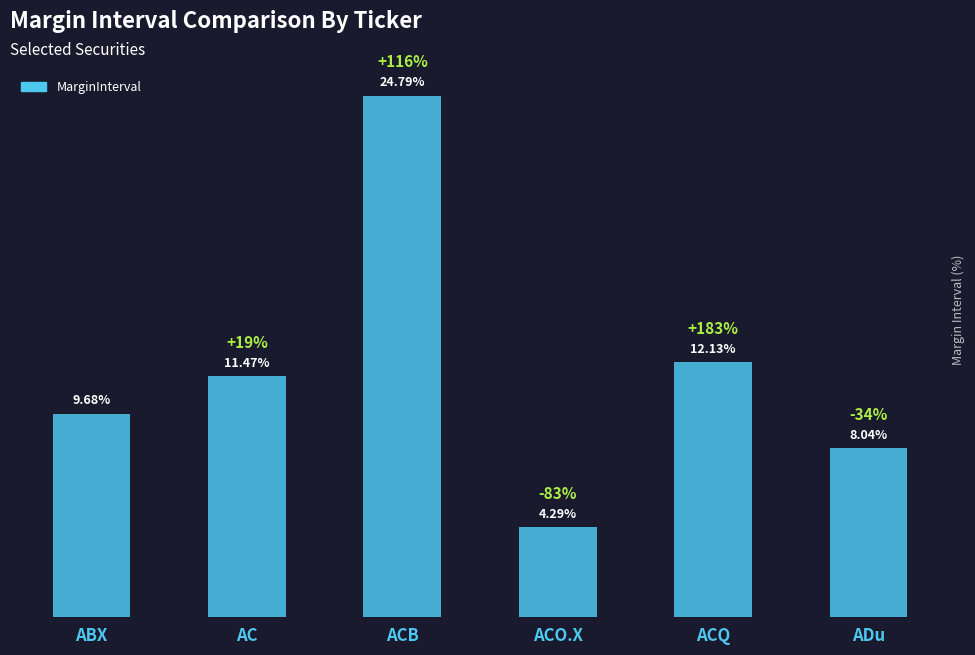

Rank the categories by value from highest to lowest.

ACB, ACQ, AC, ABX, ADu, ACO.X